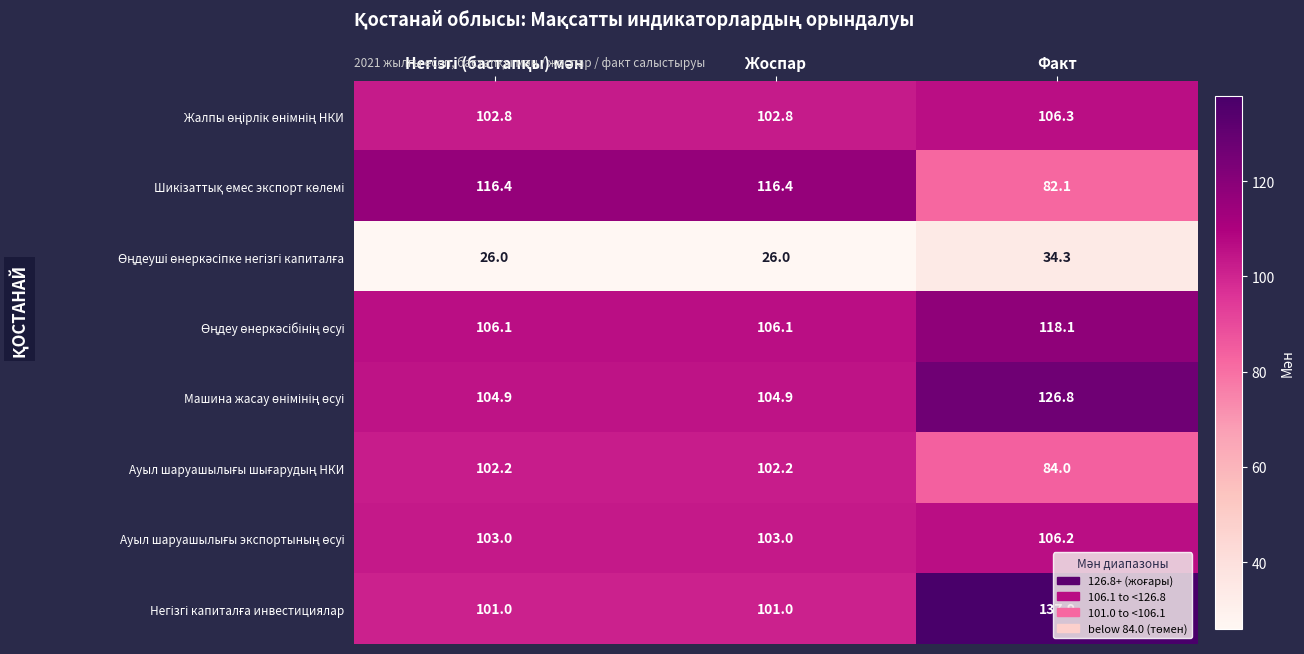

At which category does the chart reach its peak across all series?

Факт